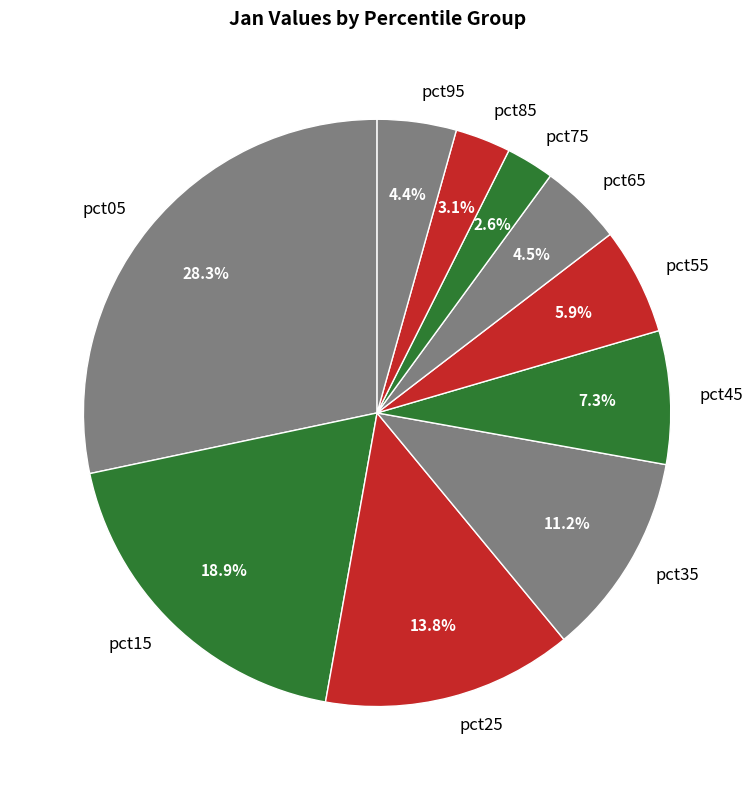

To the nearest percent, what is the combined percentage of pct95 and pct05?

33%